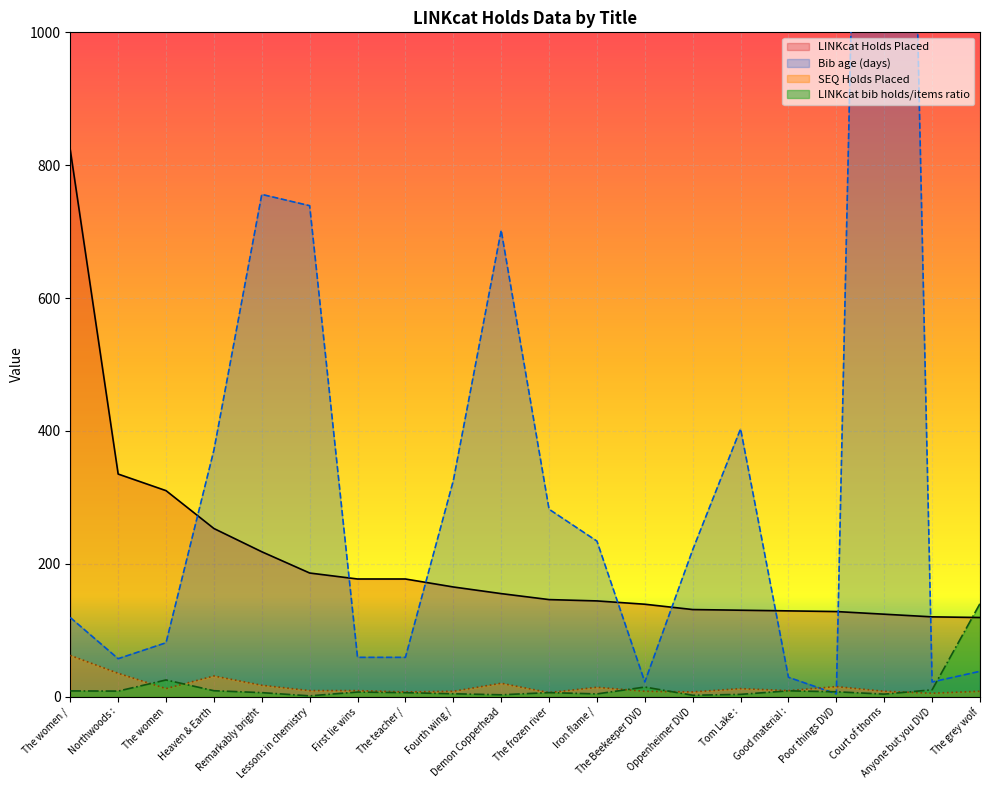

What is the difference between the highest and lowest values at Demon Copperhead?

699.3